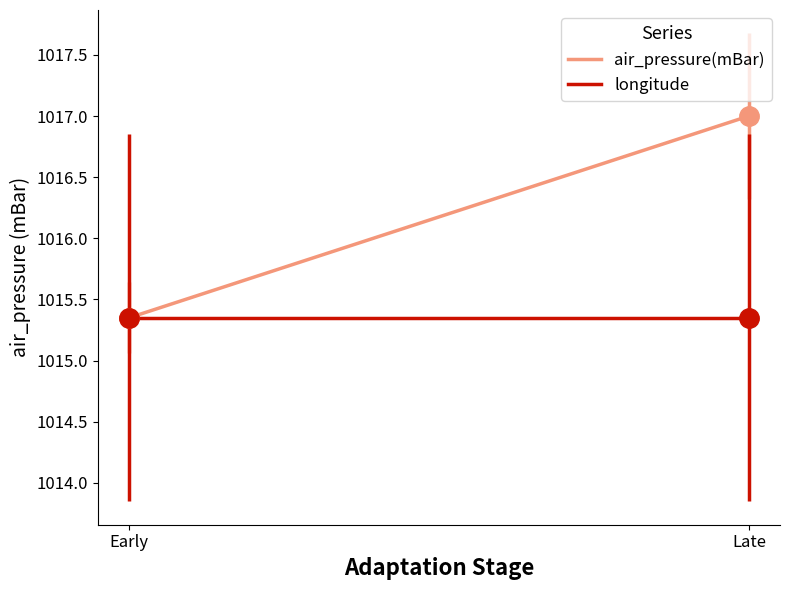

At which category does the chart reach its peak across all series?

Late